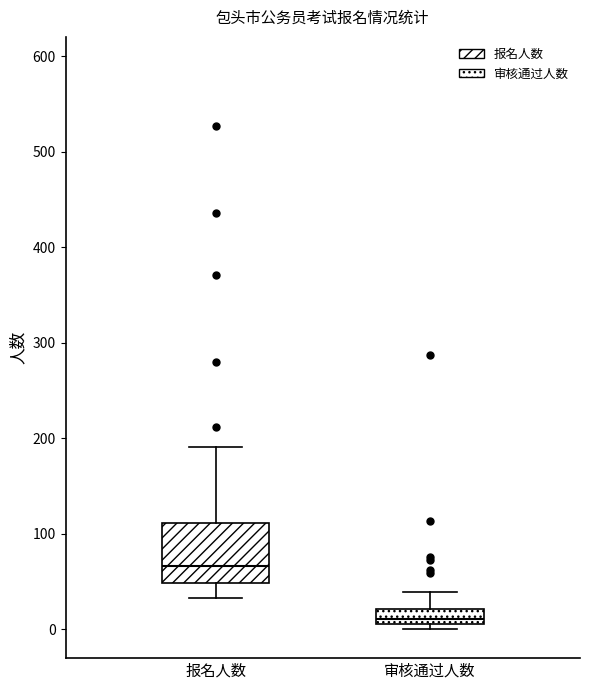

Comparing the boxes themselves (not the whiskers), which one is the tallest?

报名人数